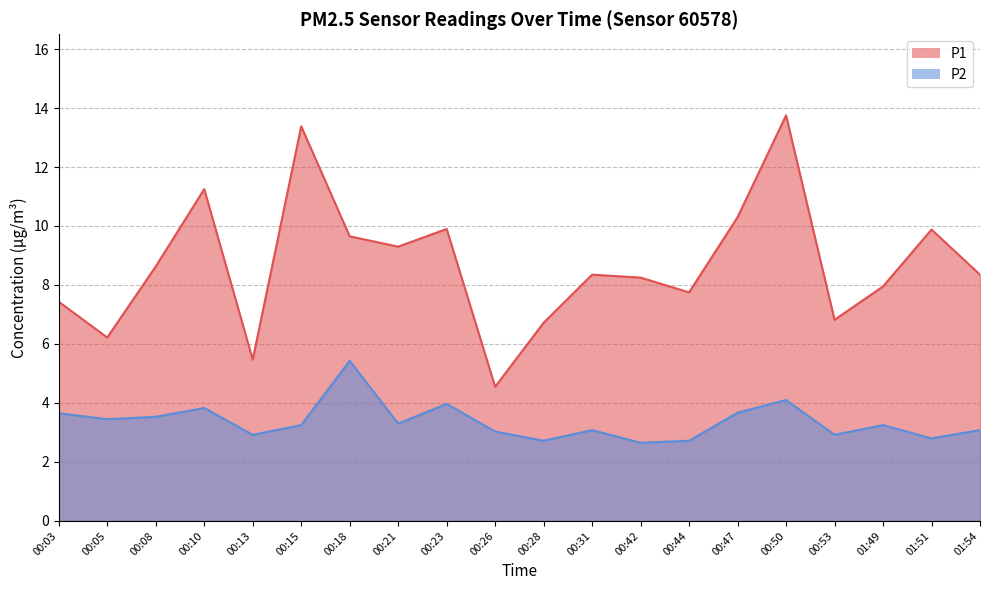

What is the highest value of the P1 series?

13.8